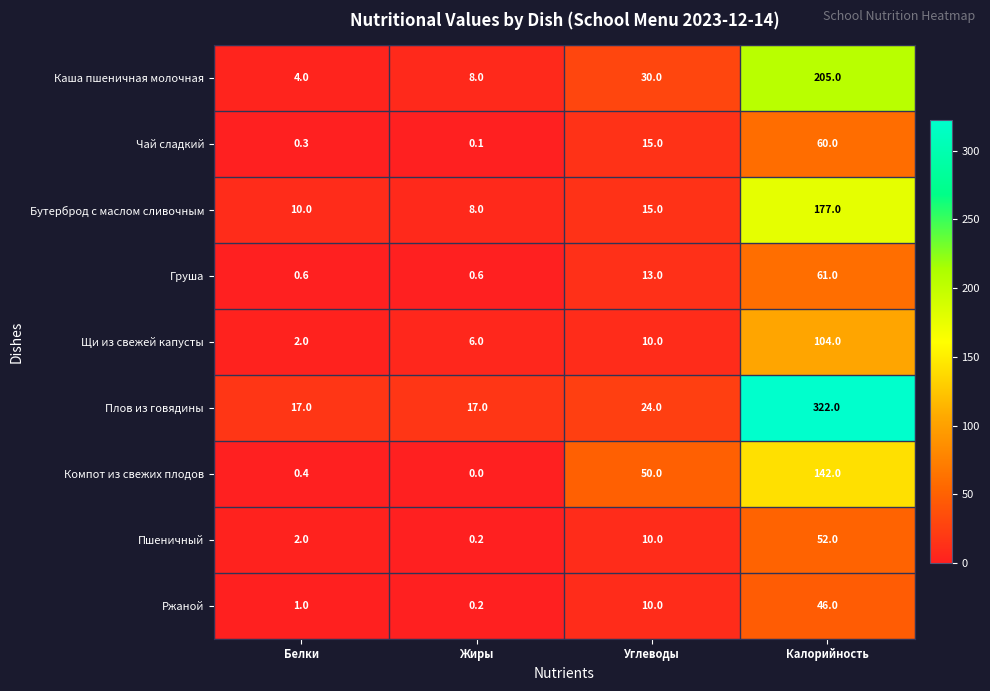

At which category is the sum across all series the highest?

Калорийность